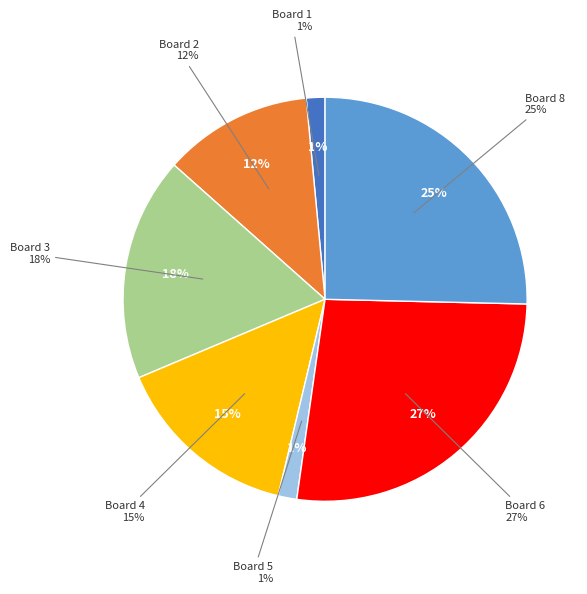

Is it true that Board 5 is 11% of the pie?

False